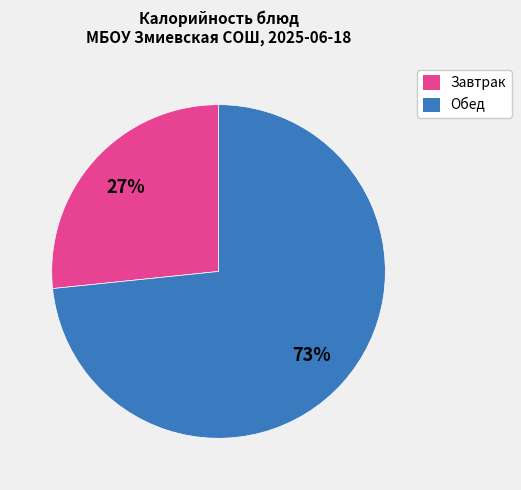

What is the largest slice in the pie chart?

Обед